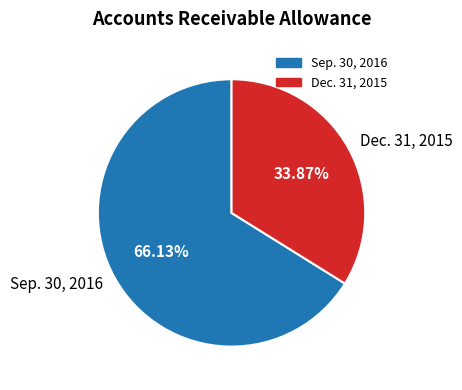

What is the smallest slice in the pie chart?

Dec. 31, 2015